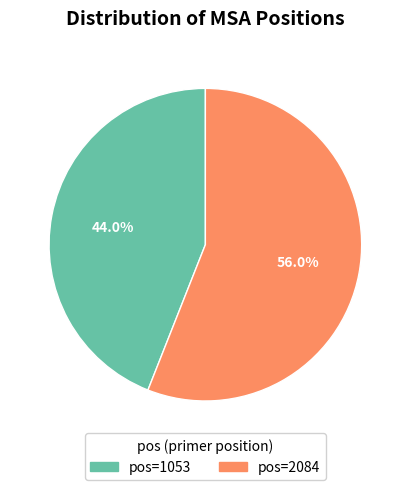

To the nearest percent, what is the difference between the largest and smallest slice percentages?

12%